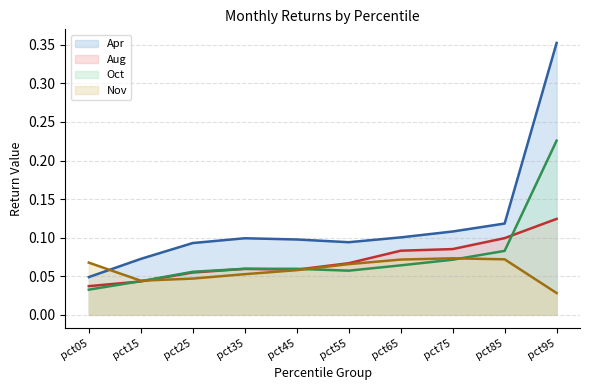

Reading right to left, list all the values displayed in this chart.

Apr (line): 0.4	0.1	0.1	0.1	0.1	0.1	0.1	0.1	0.1	0.0
Aug (line): 0.1	0.1	0.1	0.1	0.1	0.1	0.1	0.1	0.0	0.0
Oct (line): 0.2	0.1	0.1	0.1	0.1	0.1	0.1	0.1	0.0	0.0
Nov (line): 0.0	0.1	0.1	0.1	0.1	0.1	0.1	0.0	0.0	0.1